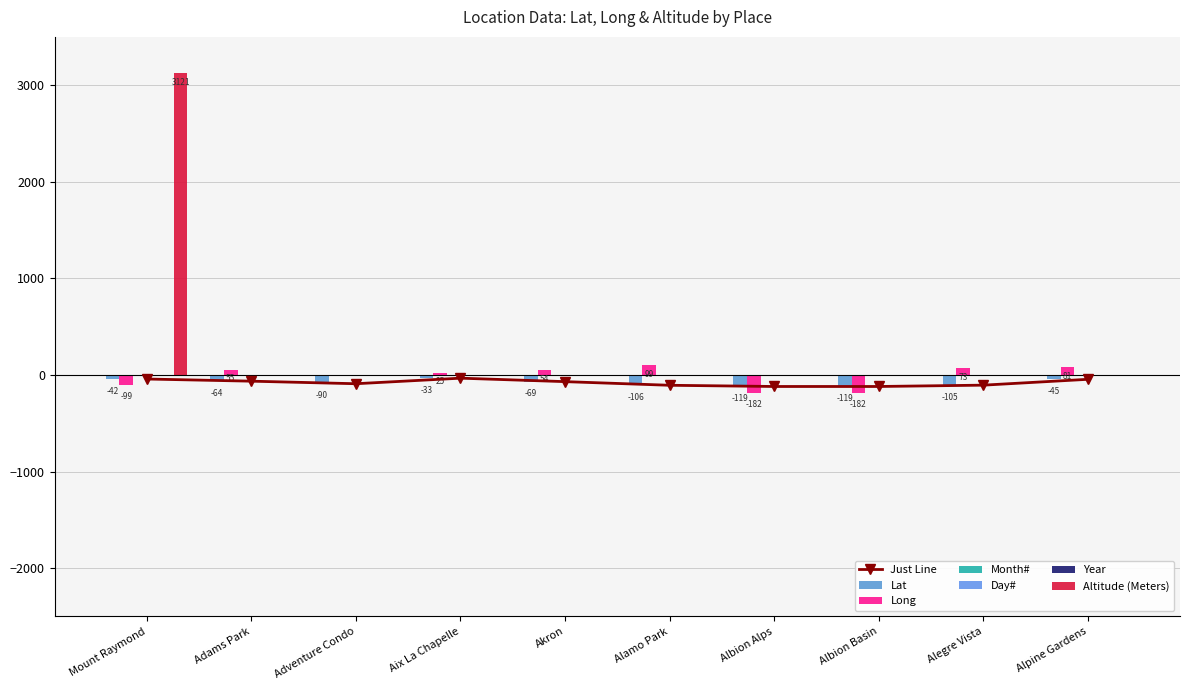

How many values in the Lat series exceed -69?

4